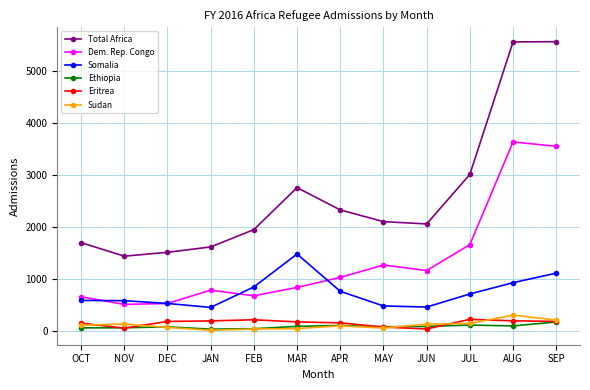

True or false: Sudan has more than 1 points higher than both neighbors.

True